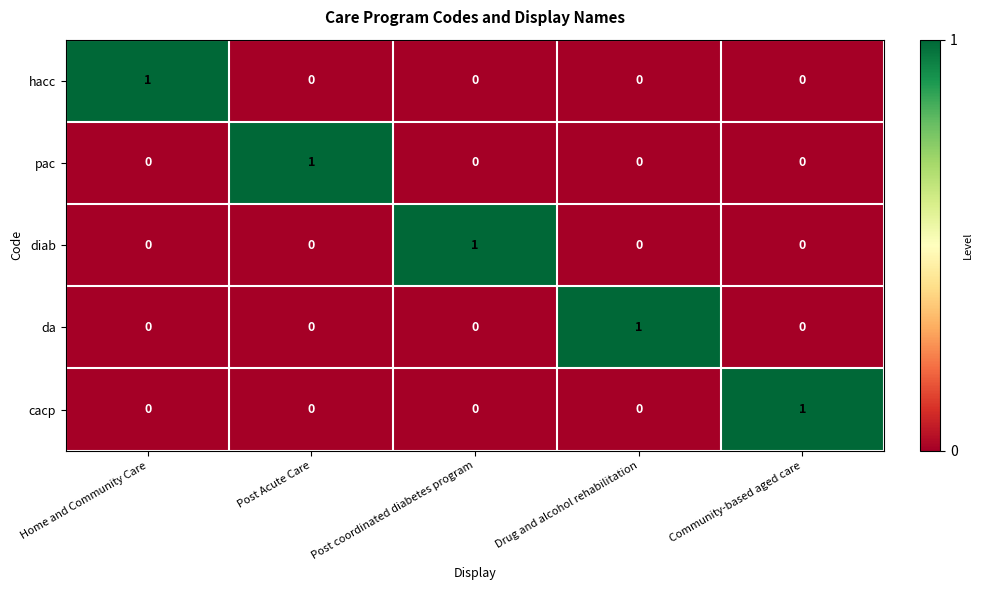

Is it true that cacp equals 0 at Drug and alcohol rehabilitation?

True